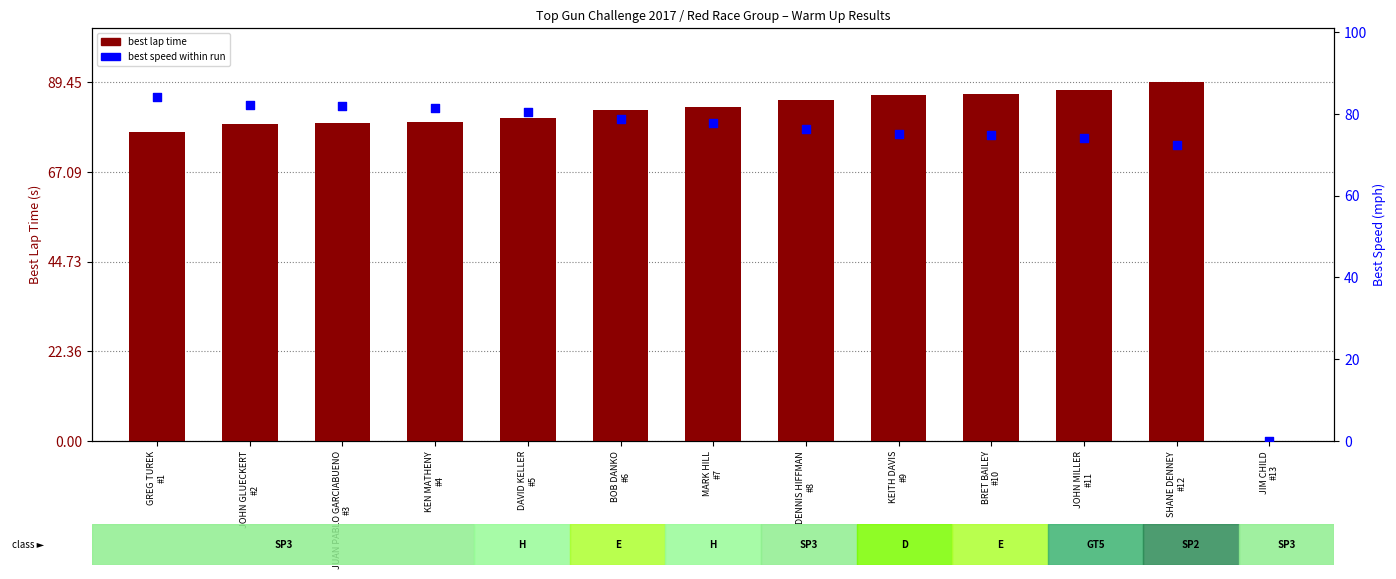

What is the total value across all series at BOB DANKO
#6?

161.0